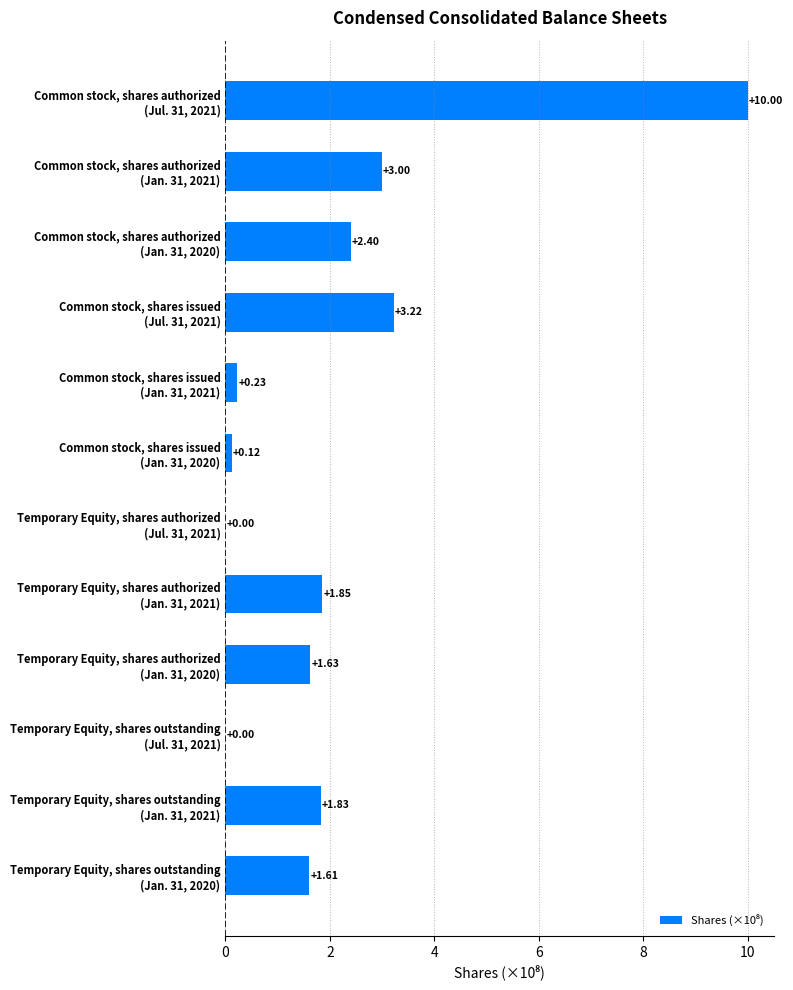

Count the number of values greater than 1.

8